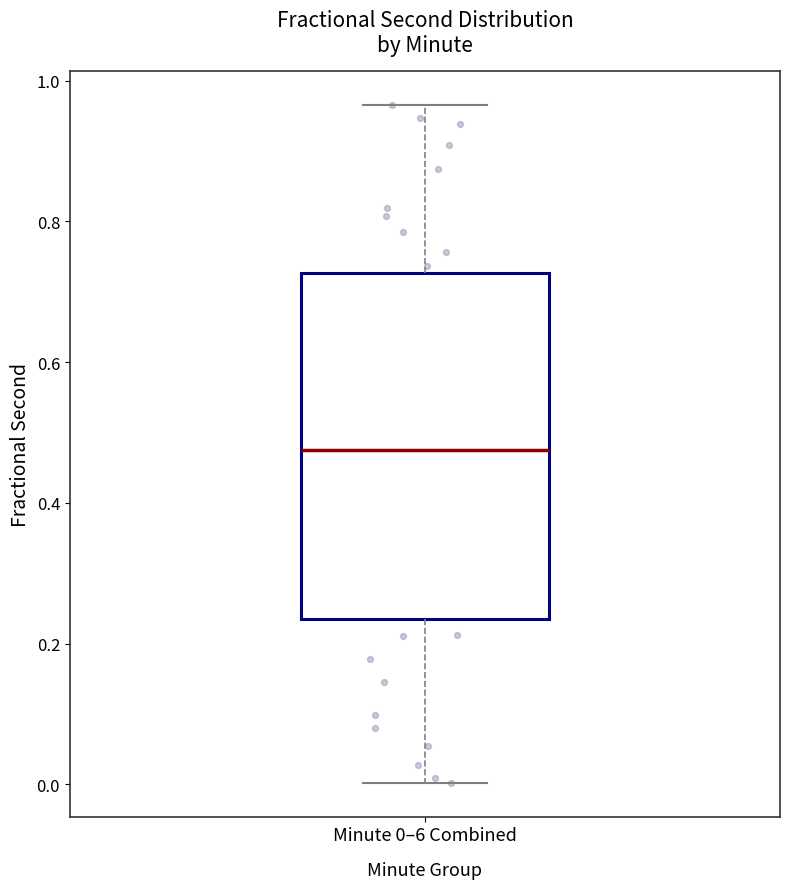

Where does the median line of the box for Minute 0–6 Combined sit on the y-axis? The values are not printed on the chart, so give them approximately, as read against the axis.

0.48